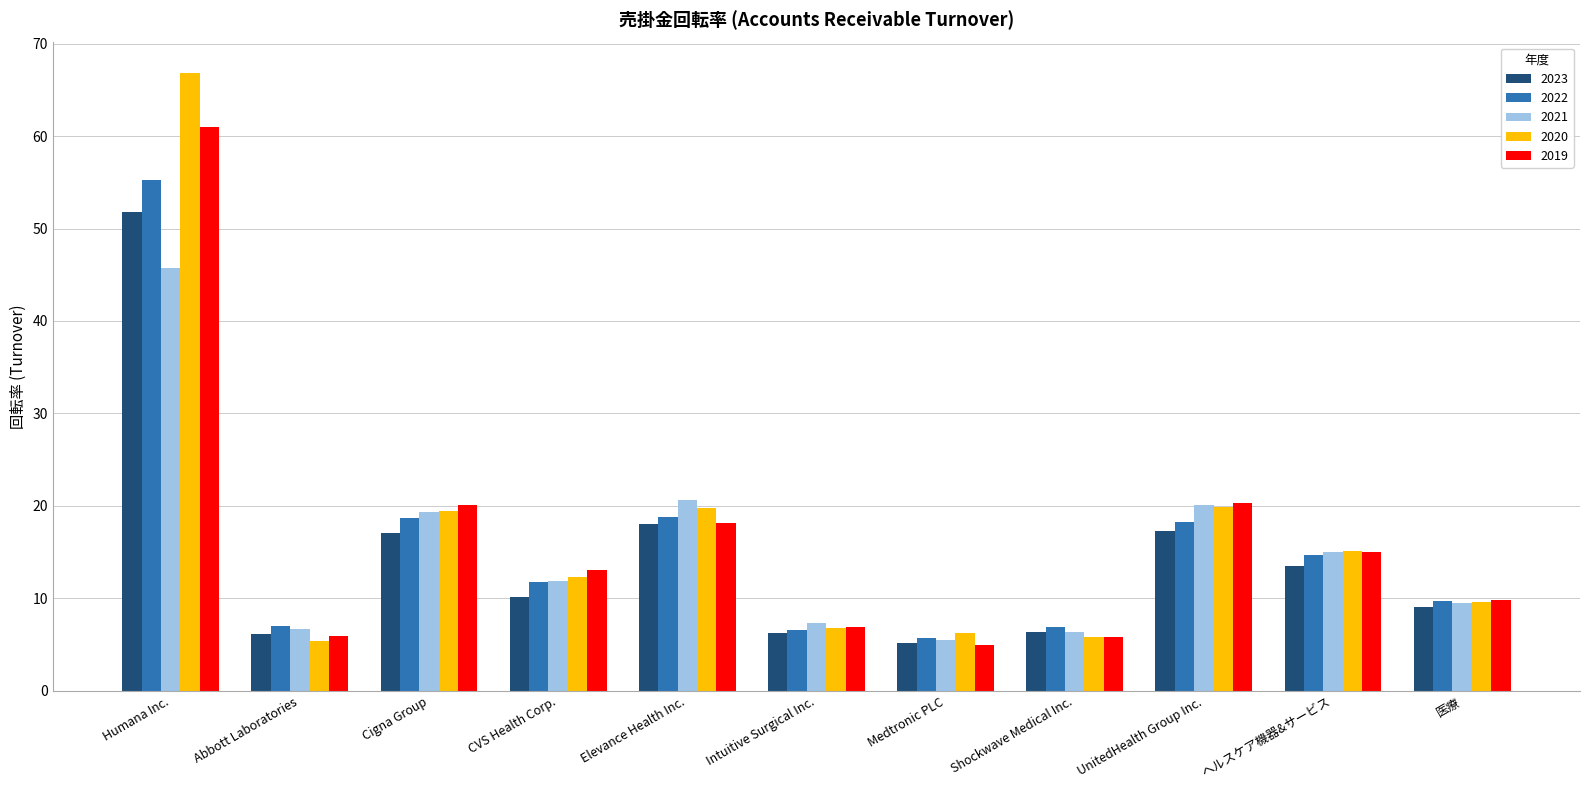

What is the sum of all 2020 values?

187.0